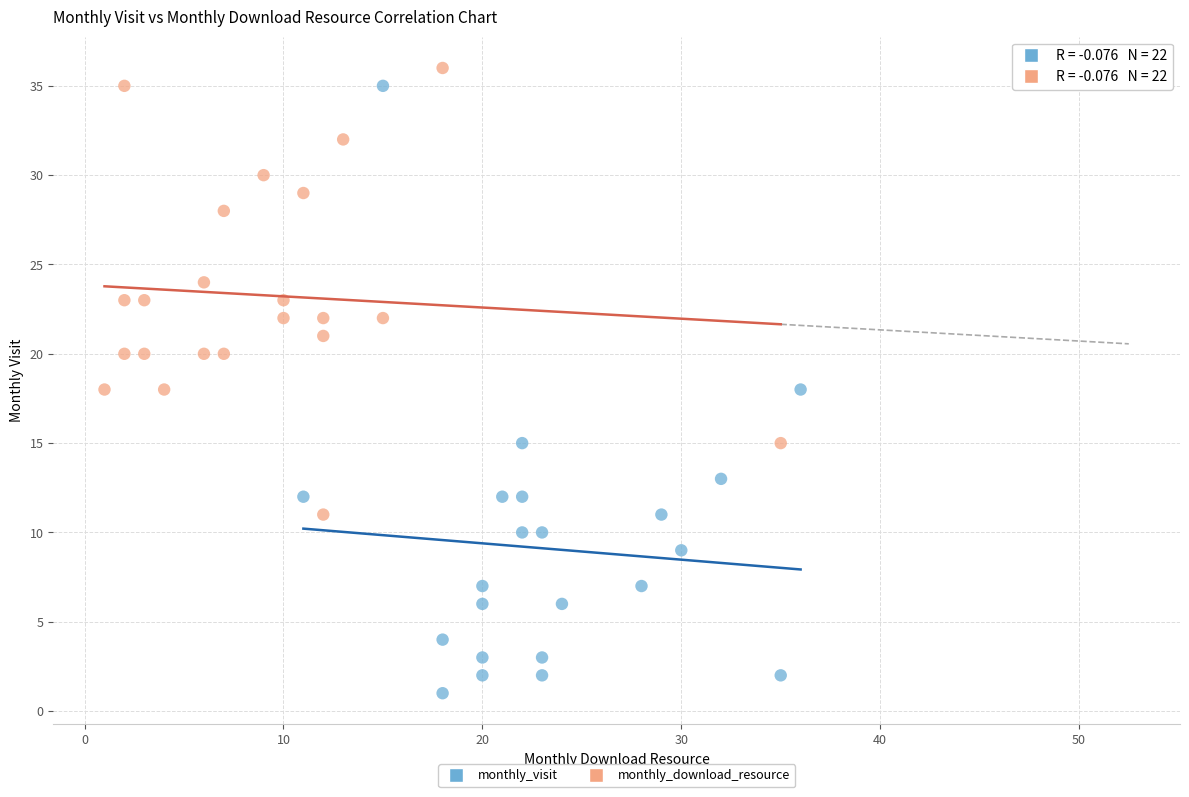

Which series has the largest Y range (max minus min)?

monthly_visit